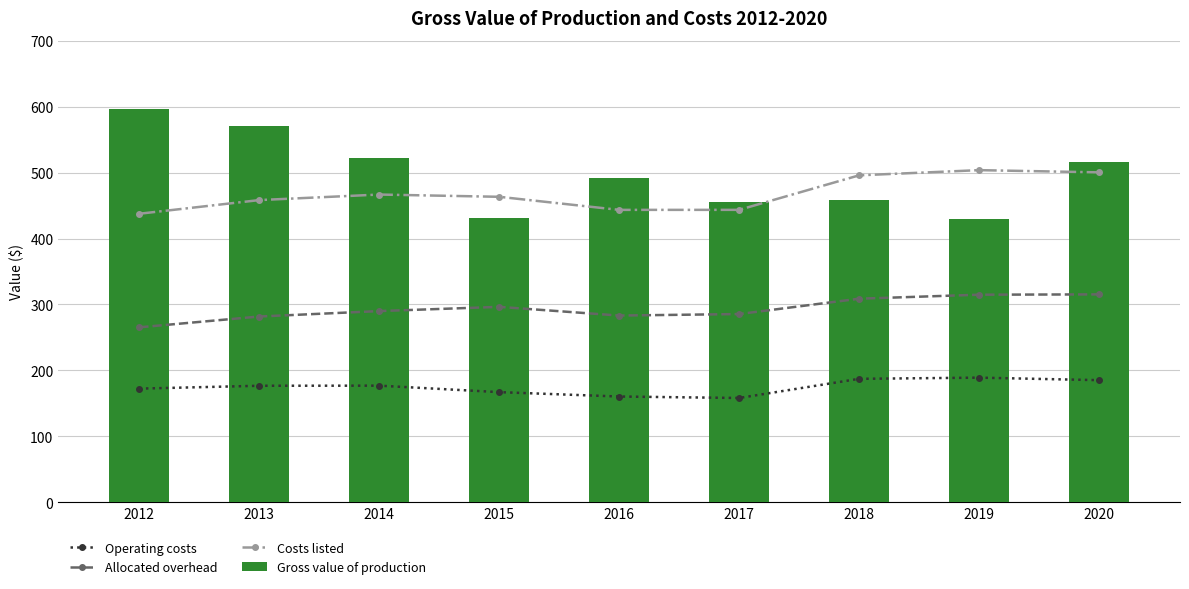

What are all the series names shown in the legend?

Operating costs, Allocated overhead, Costs listed, Gross value of production